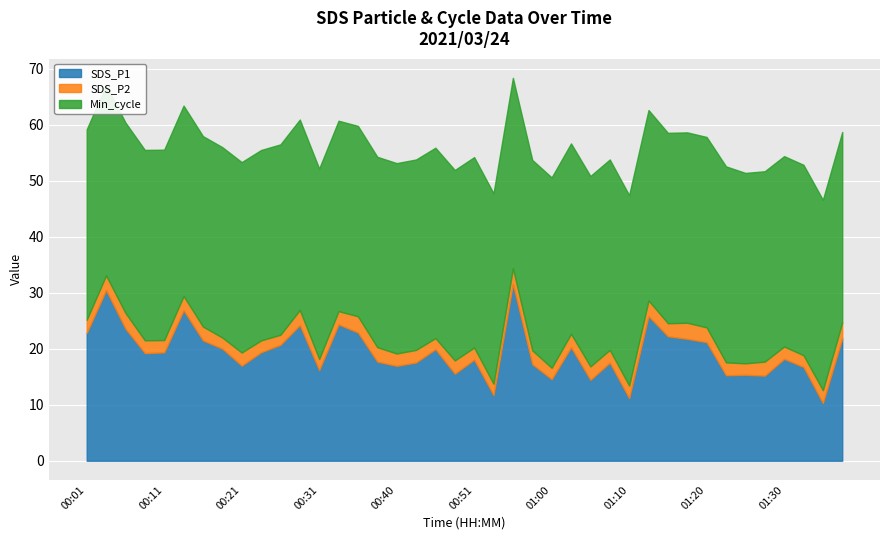

What is the sum of all SDS_P2 values?

94.6